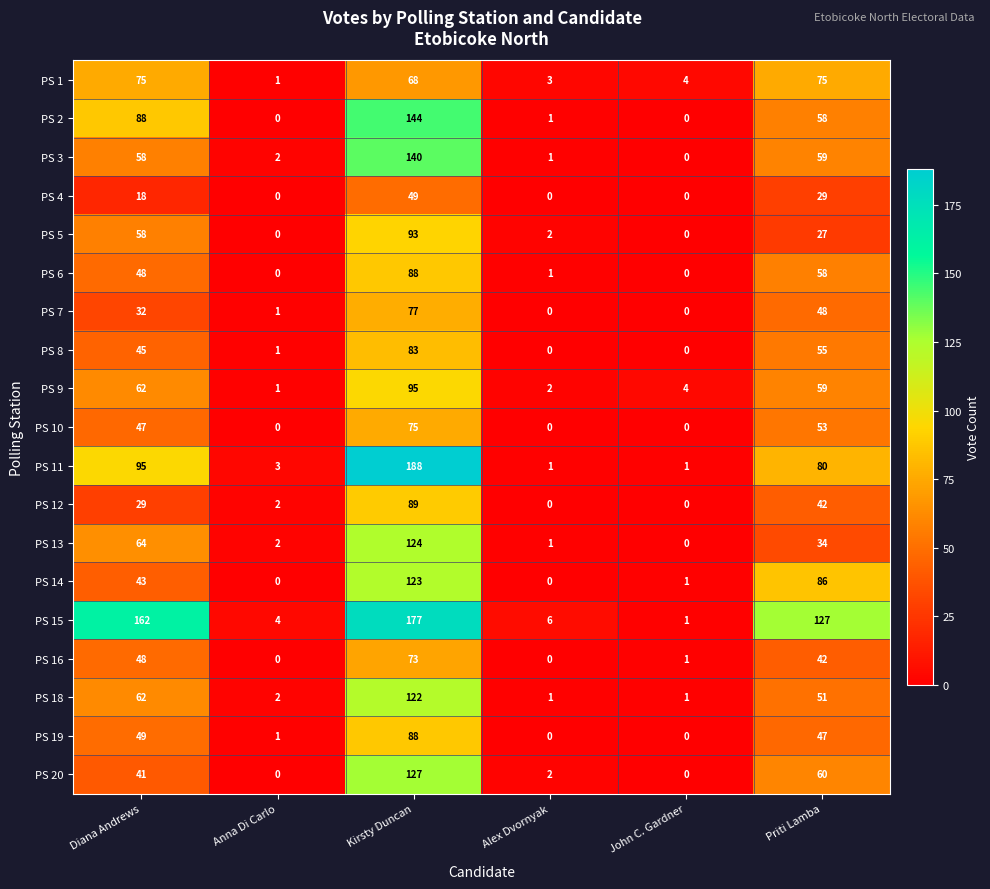

At which category is the sum across all series the highest?

Kirsty Duncan